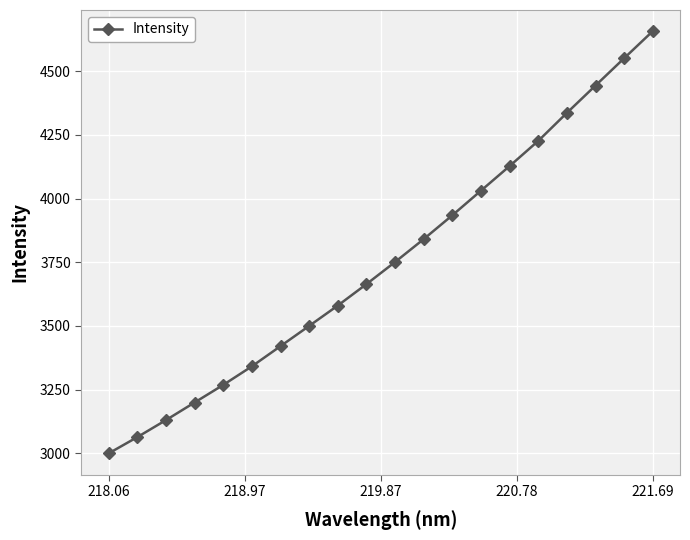

Is this an area chart (filled region under the line)?

No